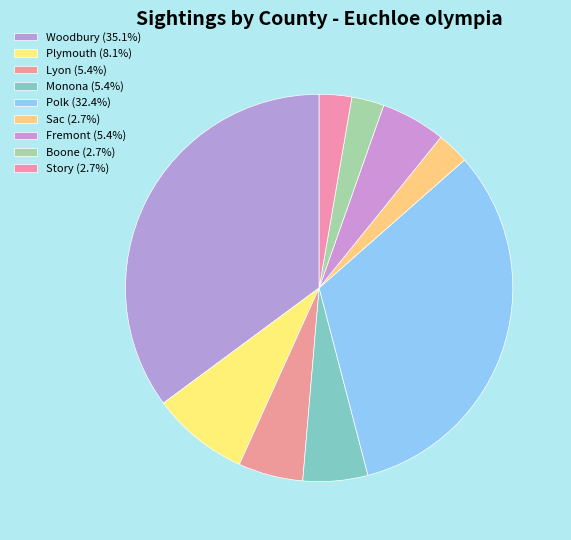

To the nearest percent, what is the average slice percentage?

11%